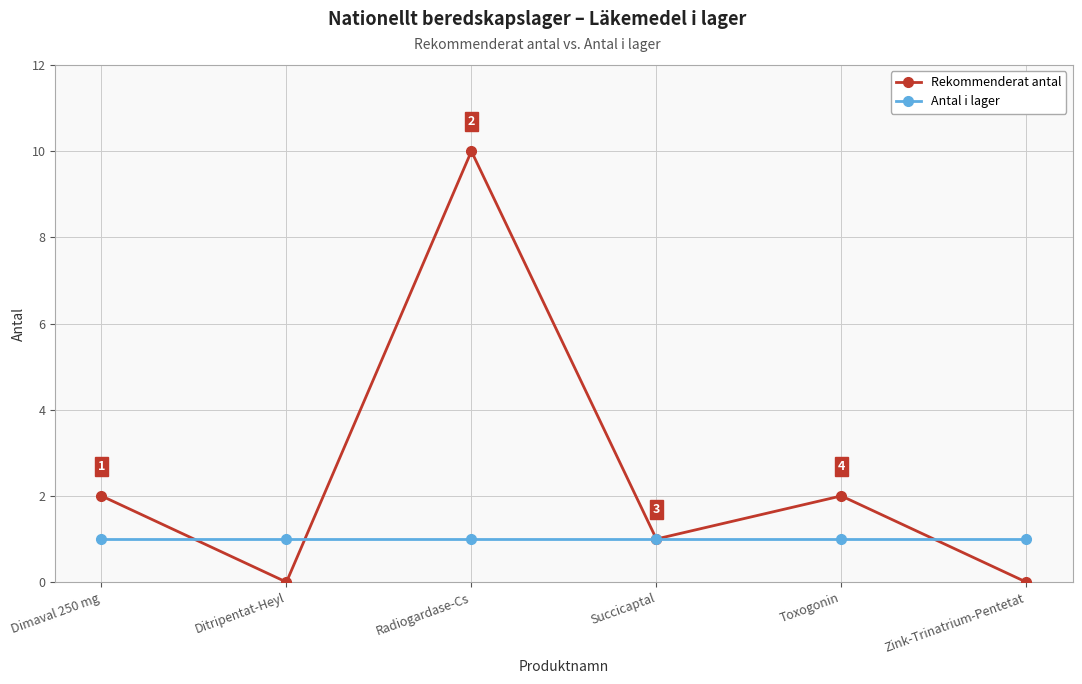

Is the value of Antal i lager at Radiogardase-Cs greater than the value of Rekommenderat antal at Dimaval 250 mg?

No